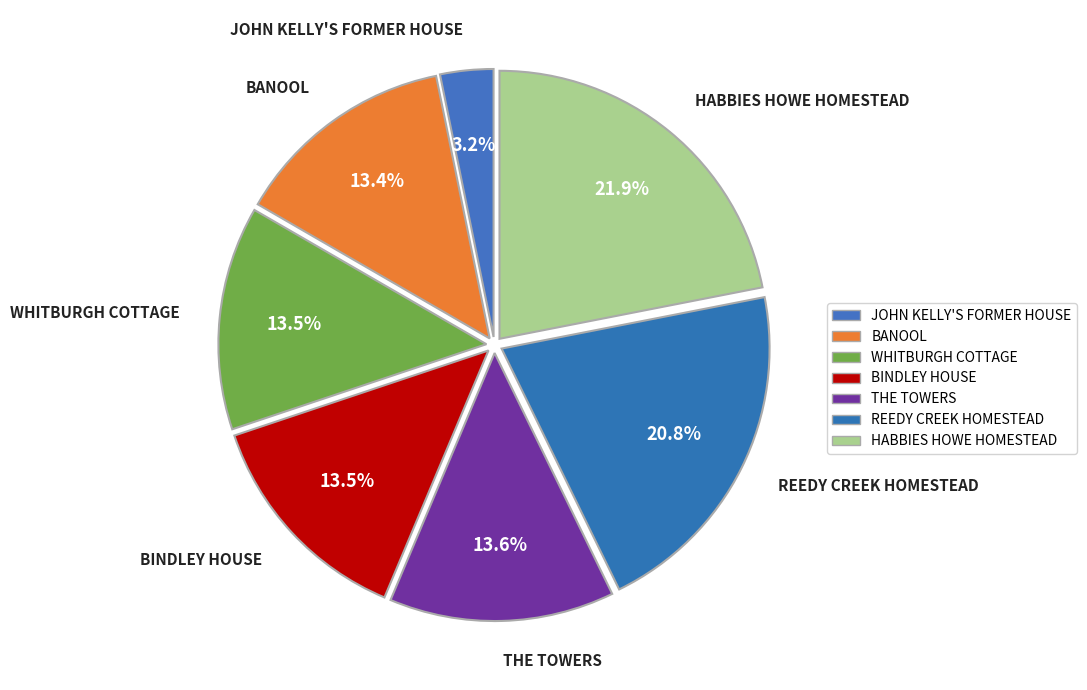

Do BANOOL and HABBIES HOWE HOMESTEAD together represent more than half of the pie?

No